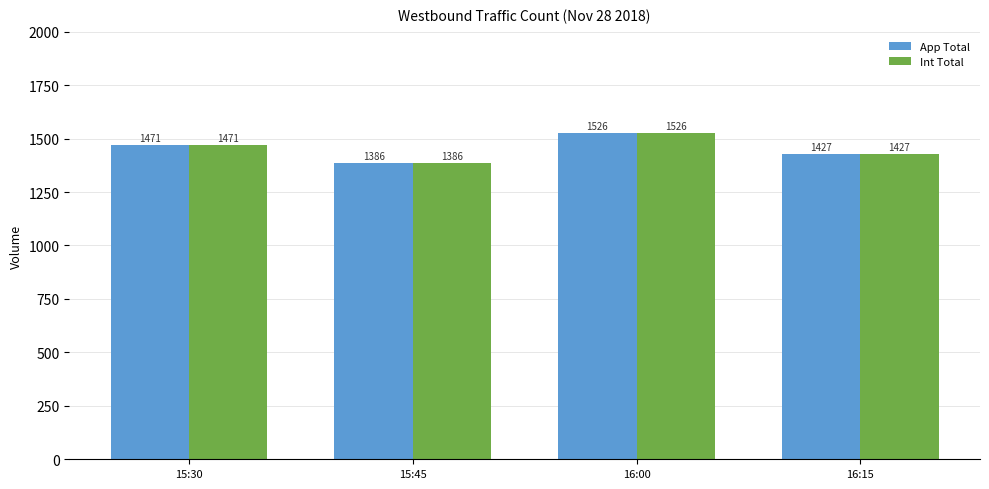

Is it true that Int Total equals 1471 at 15:30?

True